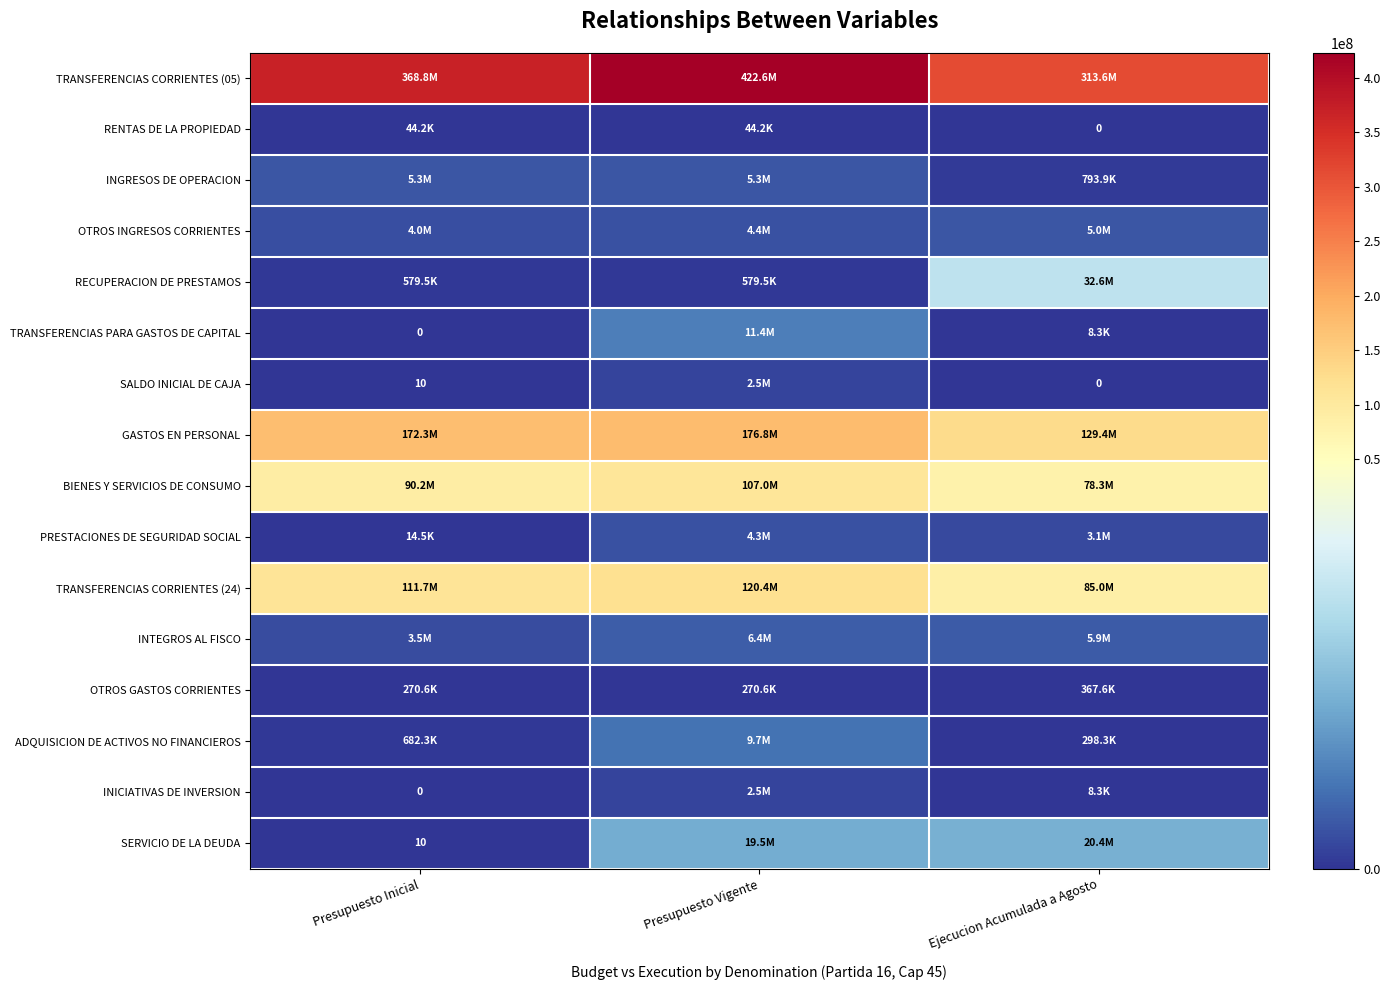

The OTROS INGRESOS CORRIENTES series shows 4979810 at Ejecucion Acumulada a Agosto. True or false?

True